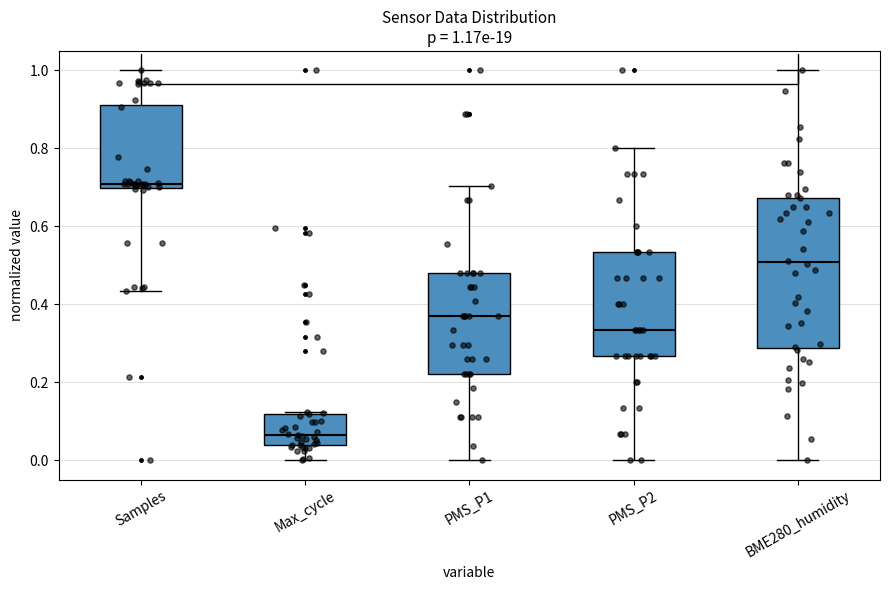

Comparing the boxes themselves (not the whiskers), which one is the tallest?

BME280_humidity